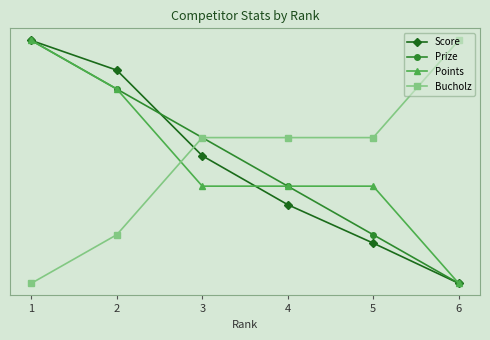

Which series has the largest total across all categories?

Prize